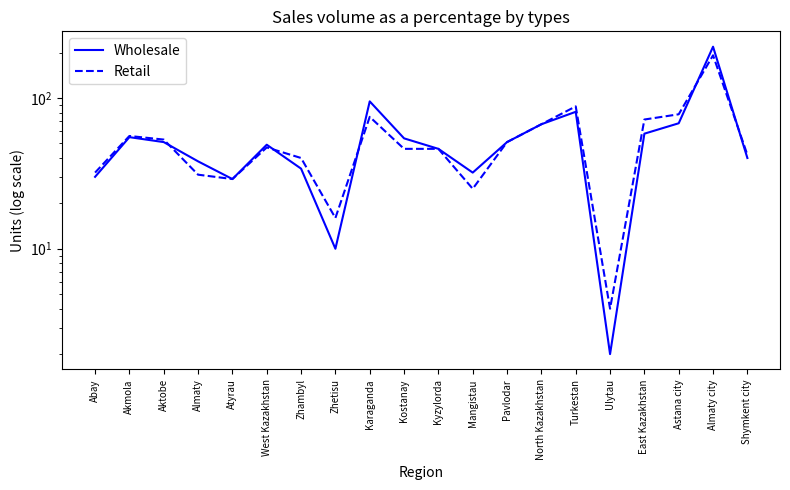

What is the difference between the highest and lowest values at Zhetisu?

6